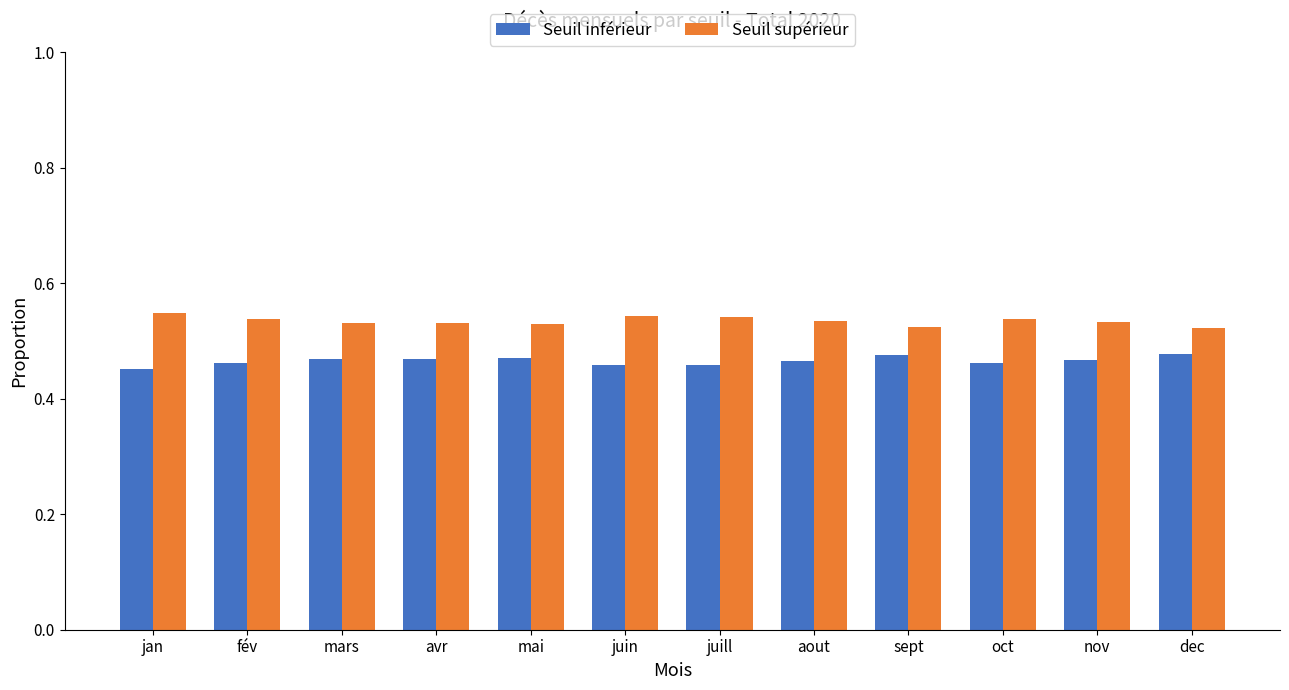

At how many categories does at least one series exceed 0?

12